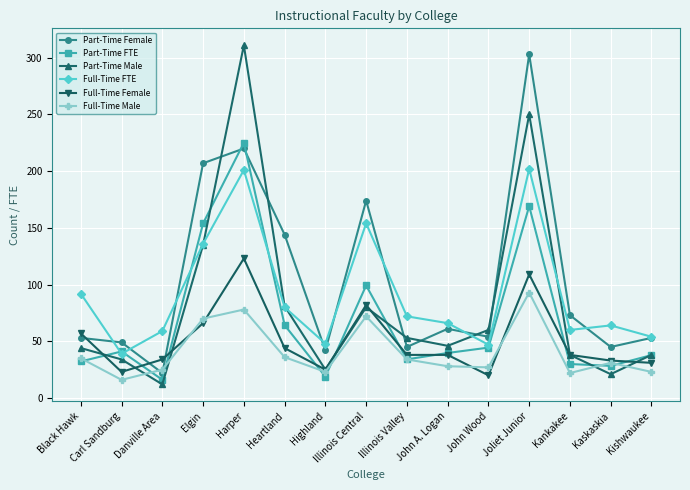

List the series in order of their peak value, lowest first.

Full-Time Male, Full-Time Female, Full-Time FTE, Part-Time FTE, Part-Time Female, Part-Time Male